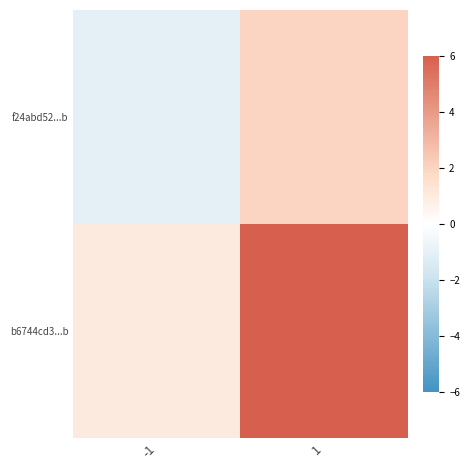

Which series has the largest range (max minus min)?

b6744cd3...b